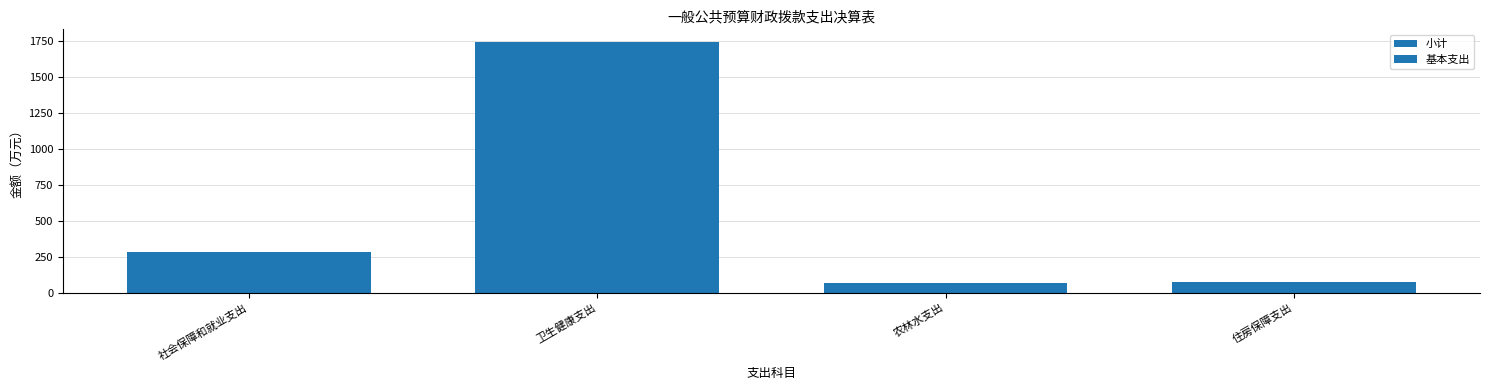

Reading left to right, extract all data points from this chart.

小计: 279.3	1744.3	63.1	75.8
基本支出: 279.3	1744.3	63.1	75.8